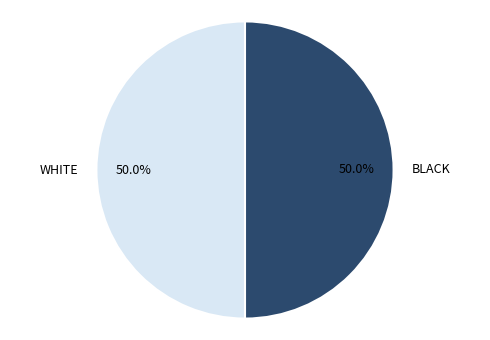

How many slices are in this pie chart?

2